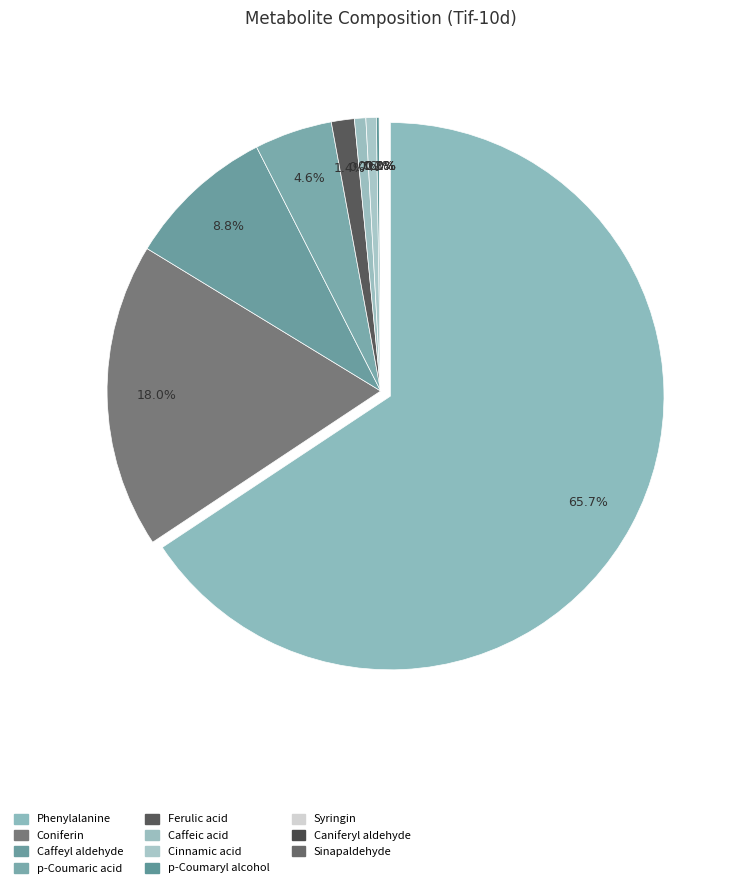

Which category has the smallest portion of the pie?

Sinapaldehyde